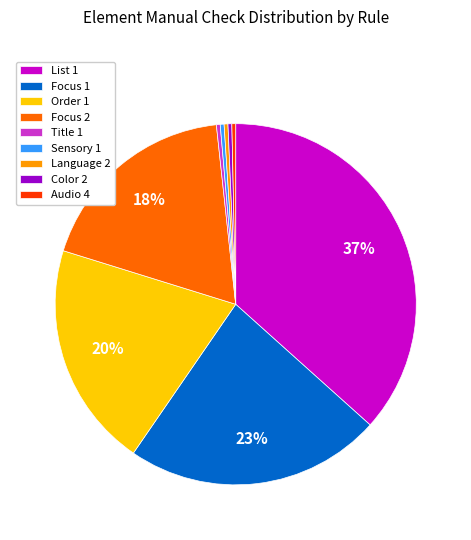

Count the number of slices in the pie.

9